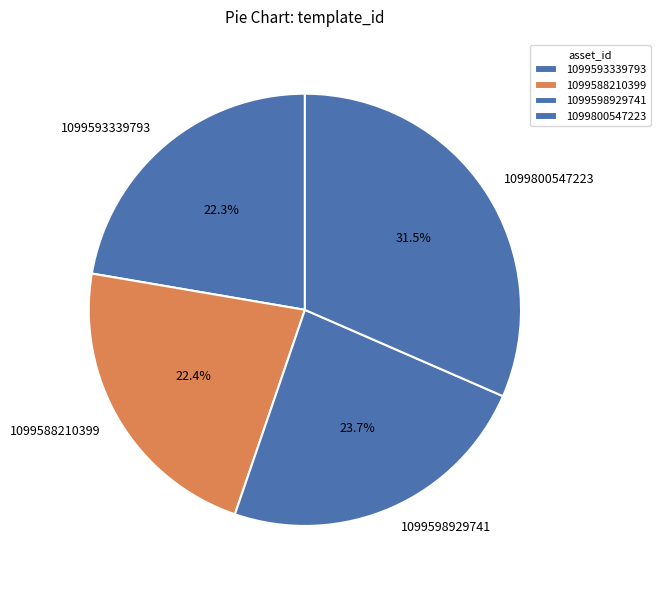

Is there any slice that represents more than half of the pie?

No